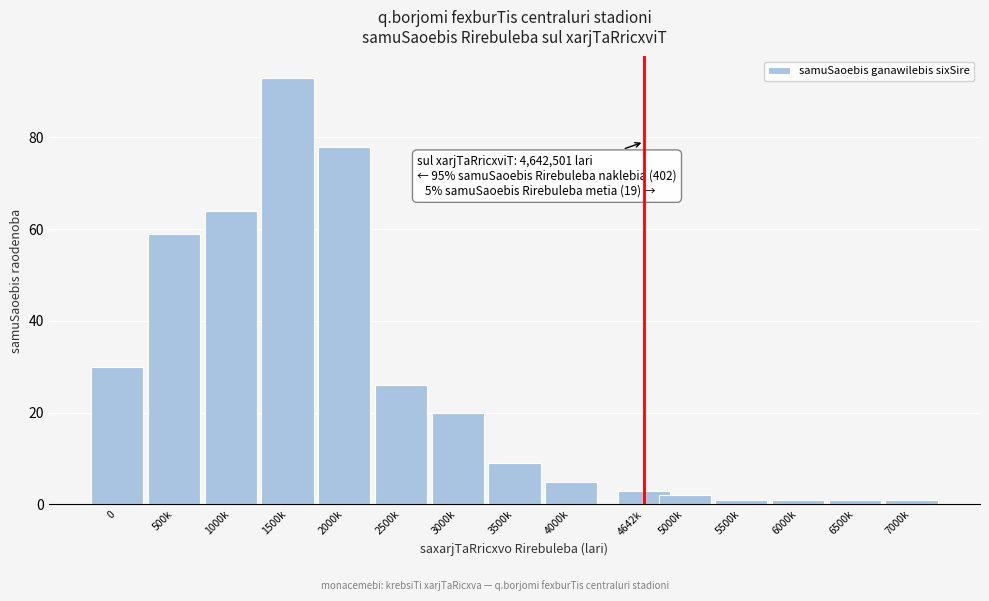

Reading right to left, extract all data points from this chart.

7000k=1	6500k=1	6000k=1	5500k=1	5000k=2	4642k=3	4000k=5	3500k=9	3000k=20	2500k=26	2000k=78	1500k=93	1000k=64	500k=59	0=30